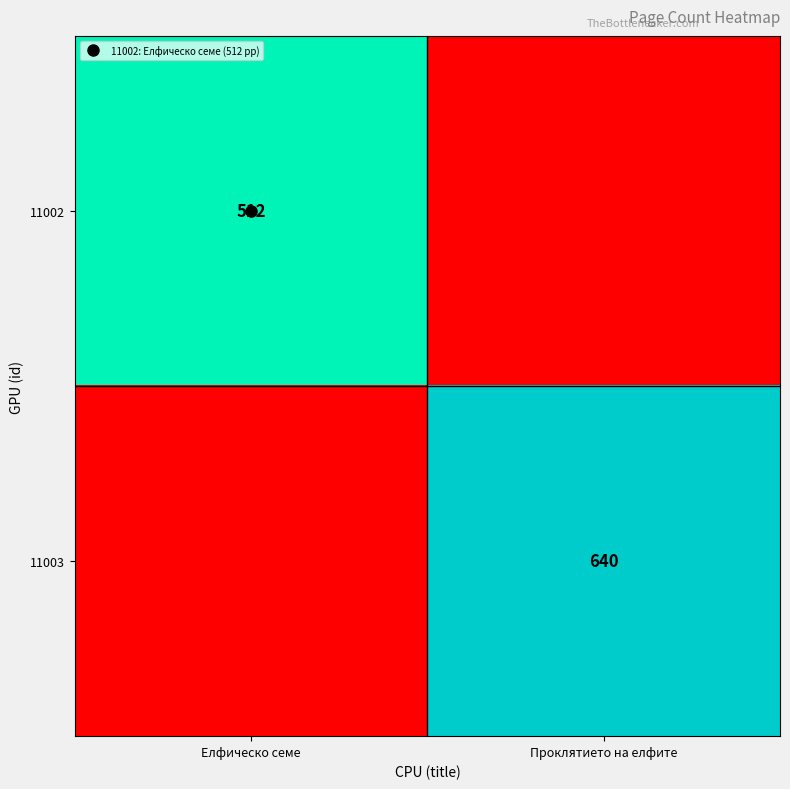

Where is 11002 nearest to the value 256?

Елфическо семе